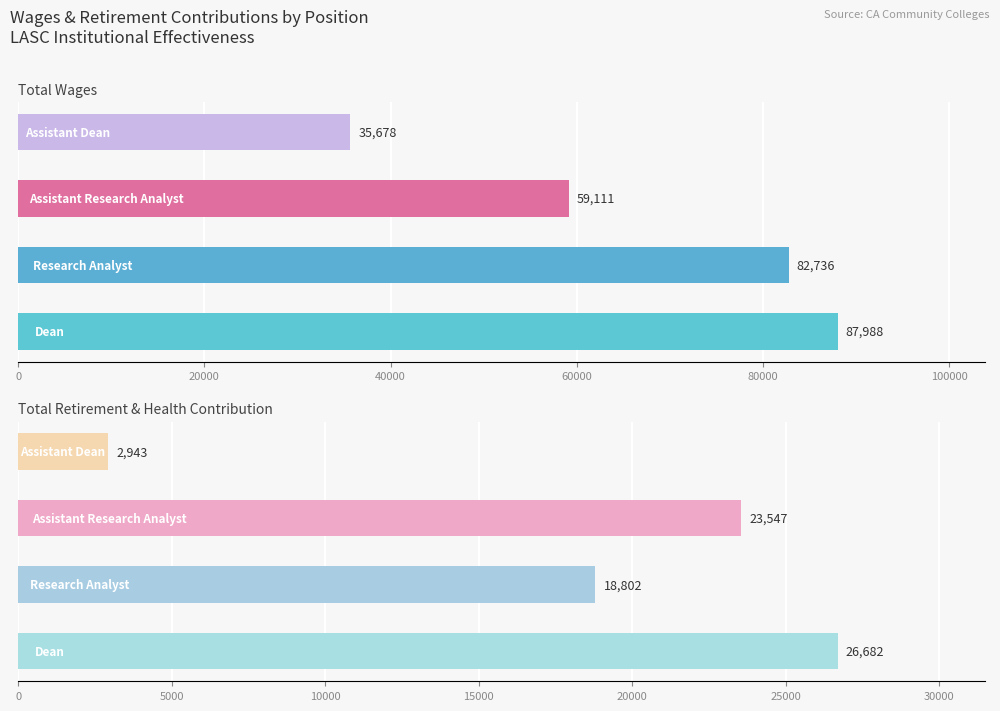

Which series has the largest total across all categories?

Total Wages